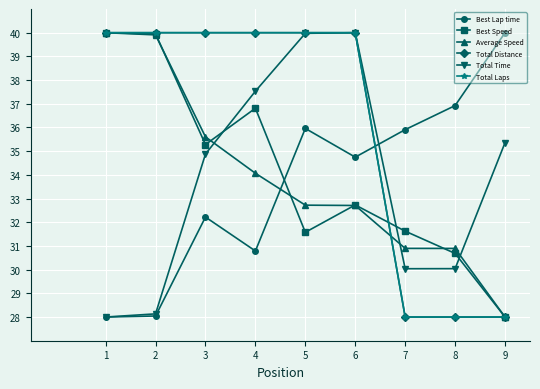

Does the chart have visible grid lines?

Yes